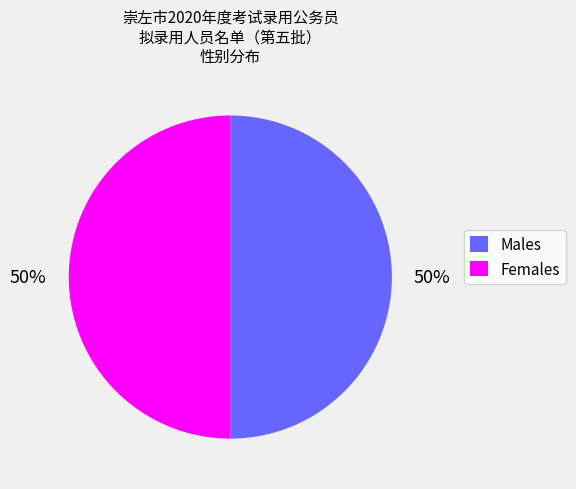

To the nearest percent, what is the difference between the largest and smallest slice percentages?

0%